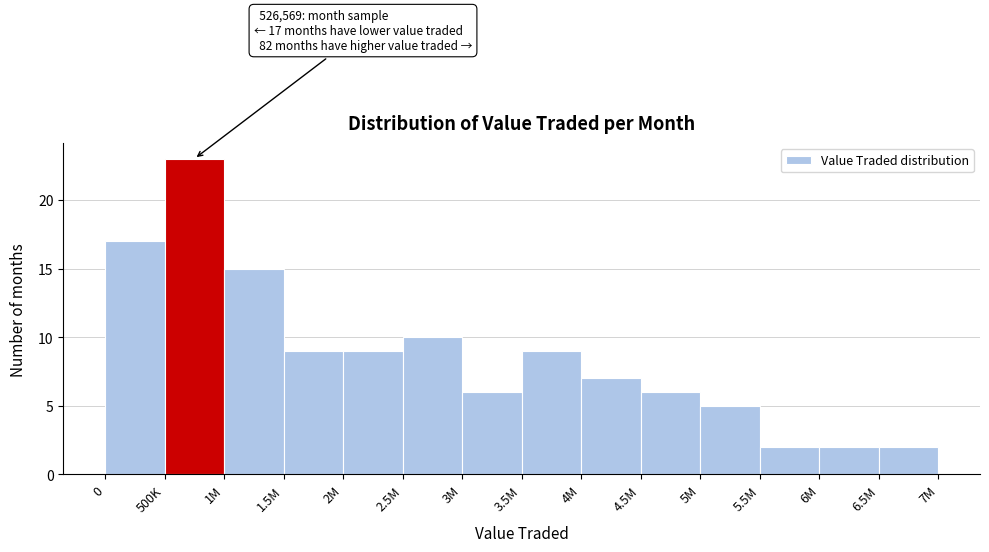

Reading right to left, list all the values displayed in this chart.

2	2	2	5	6	7	9	6	10	9	9	15	23	17